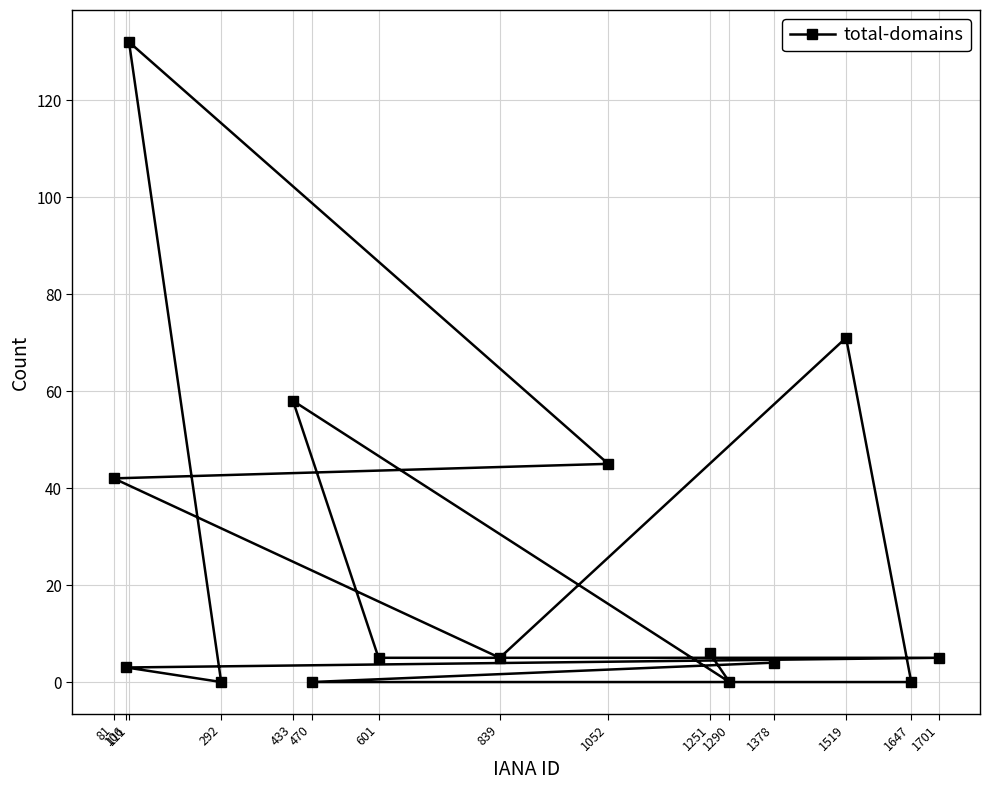

Does the chart have visible grid lines?

Yes